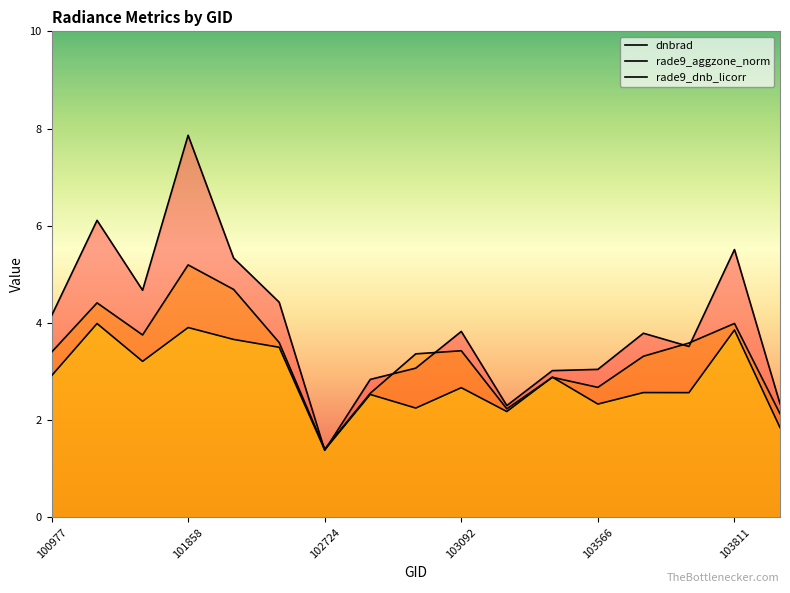

True or false: dnbrad has more than 0 interior local peaks.

True